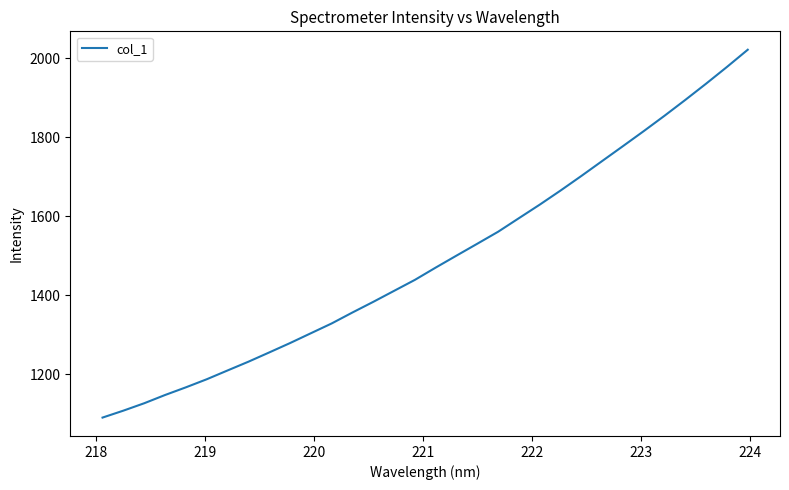

What is the smallest value displayed?

1090.0